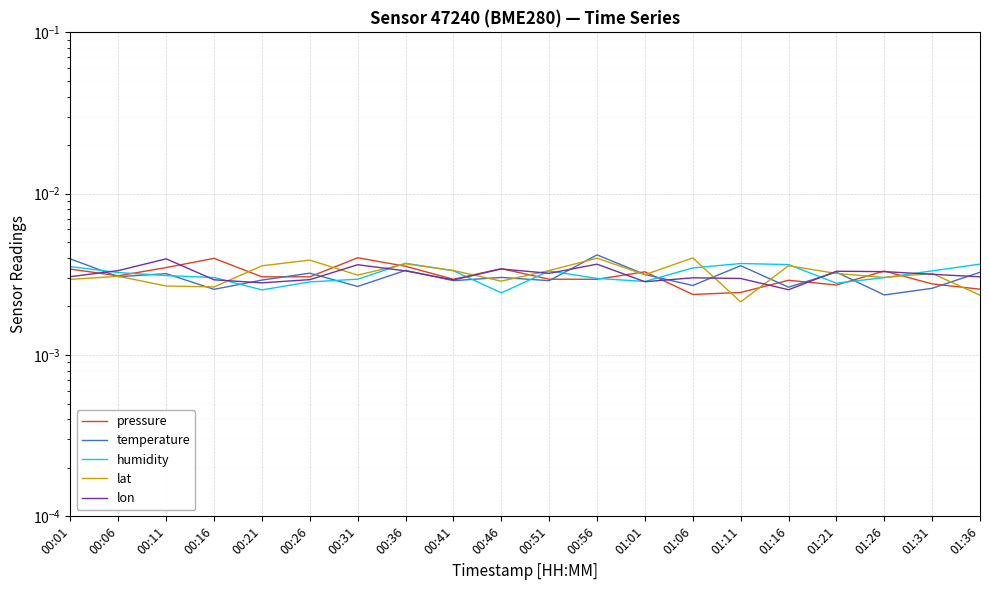

Is it true that humidity equals 0.0 at 00:01?

False